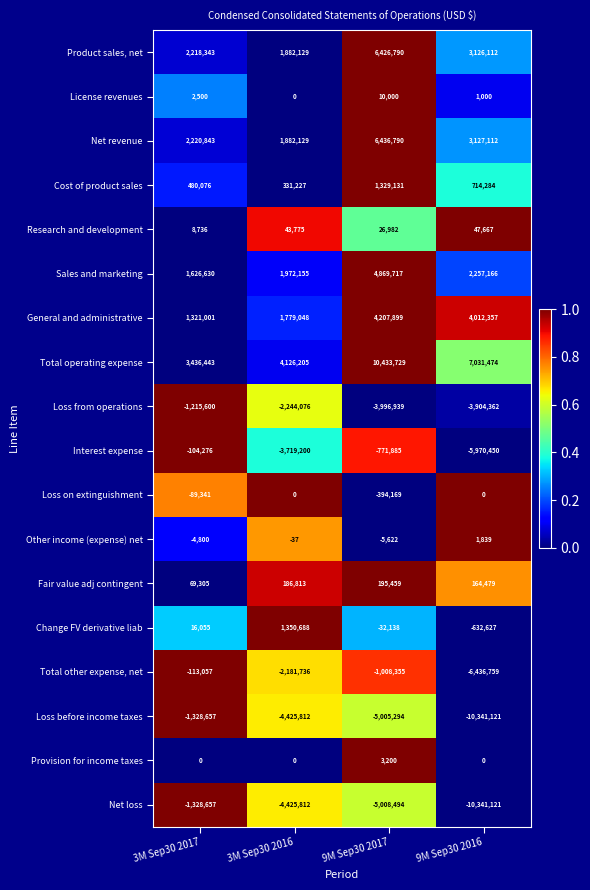

What is the spread (max minus min) of values at 3M Sep30 2017?

4765100